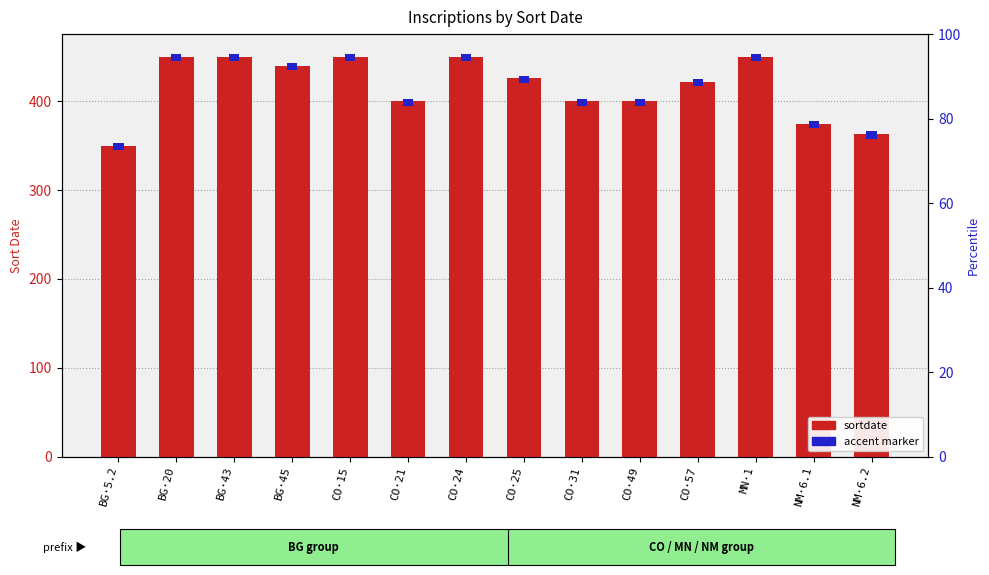

What is the label of the 4th bar from the left?

BG·45